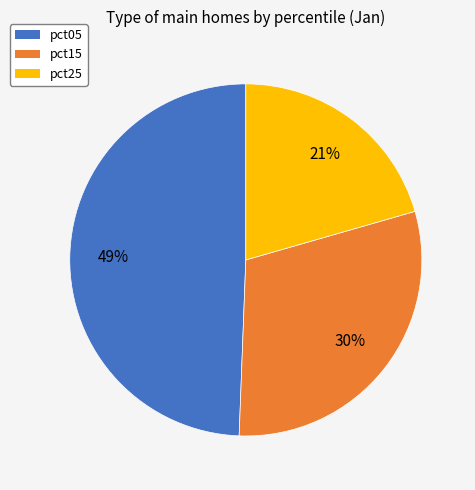

To the nearest percent, what is the average slice percentage?

33%